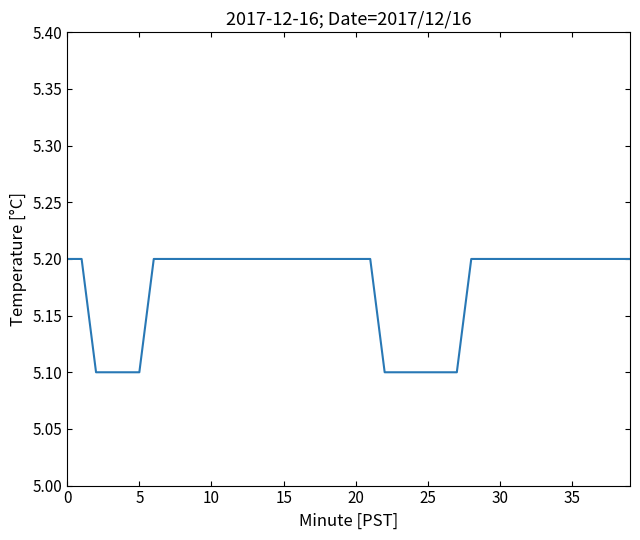

What is the minimum value shown in the chart?

5.1